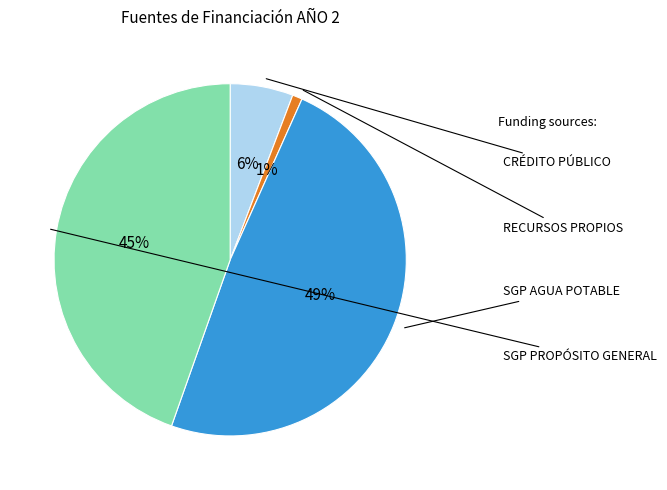

To the nearest percent, what is the difference between the largest and smallest slice percentages?

48%